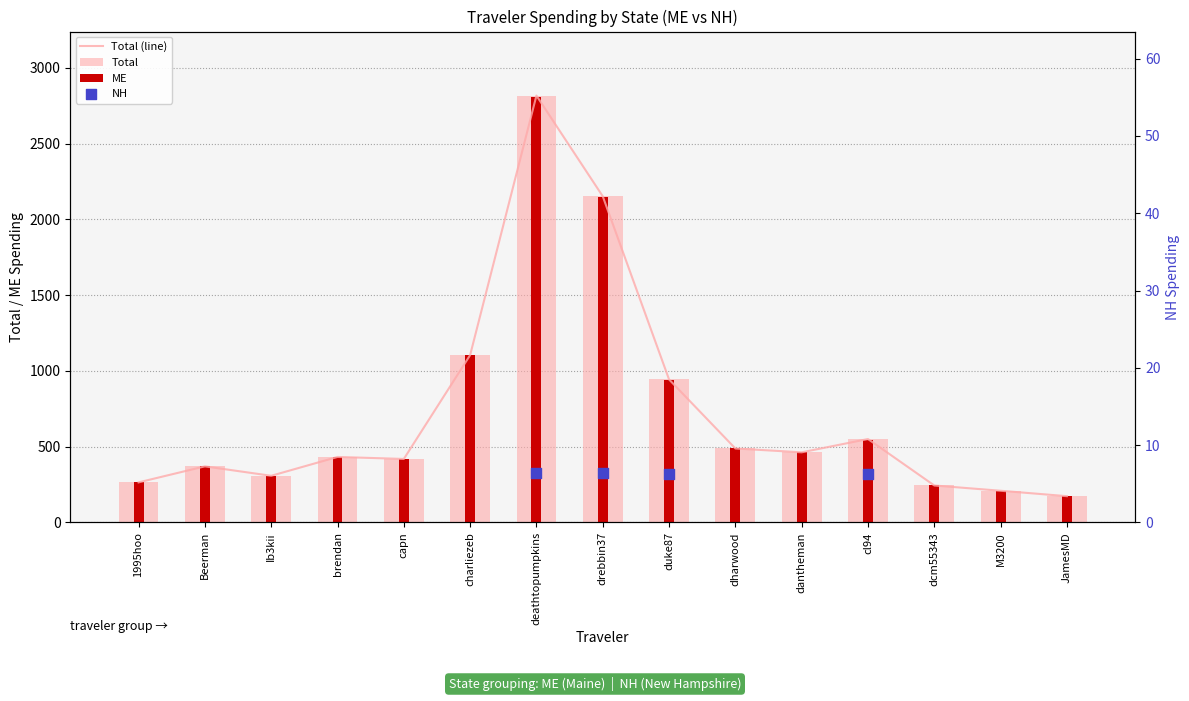

At which category is the sum across all series the highest?

deathtopumpkins